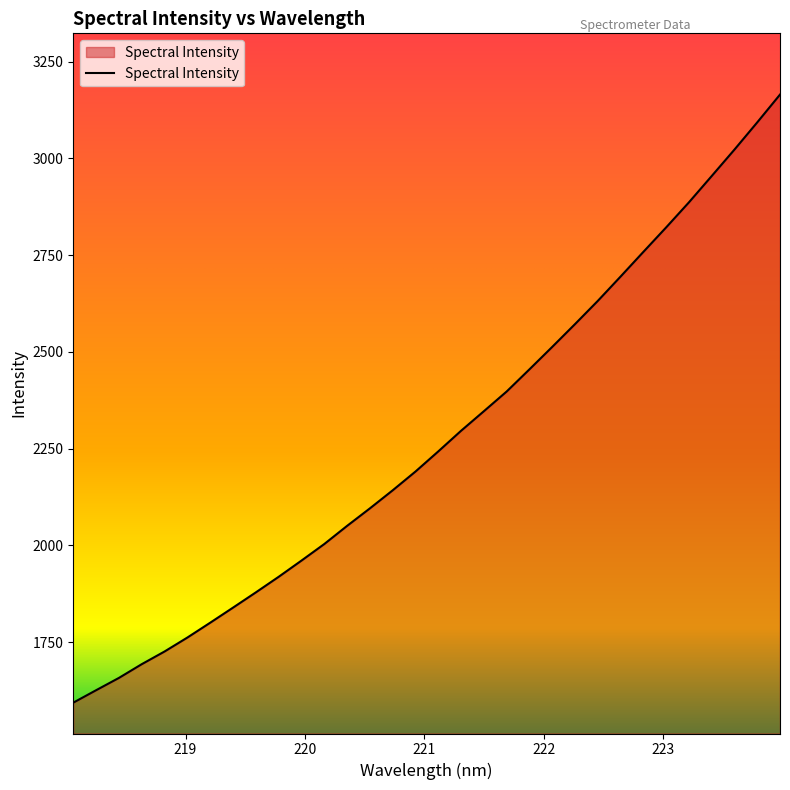

What is the greatest value displayed?

3164.9